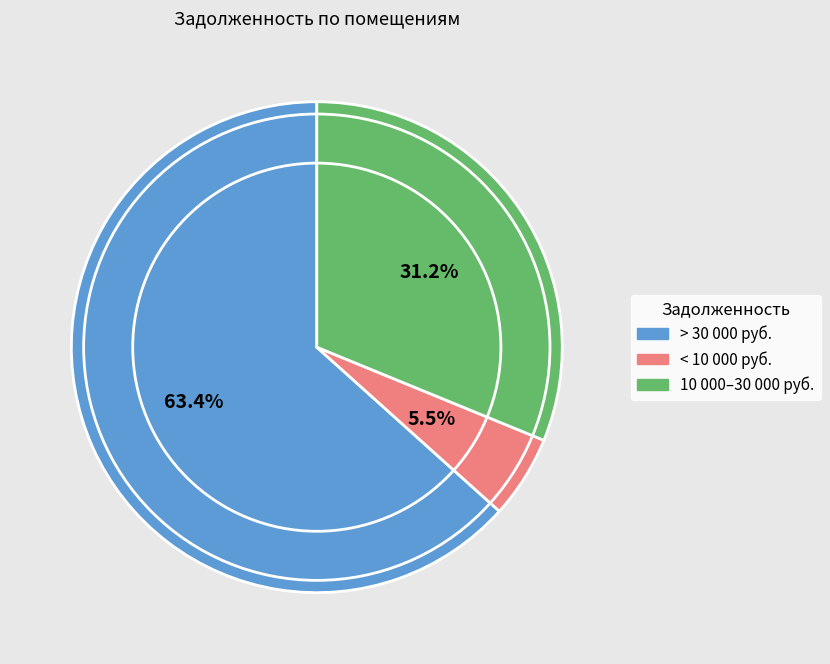

Is there a majority slice in this chart?

Yes